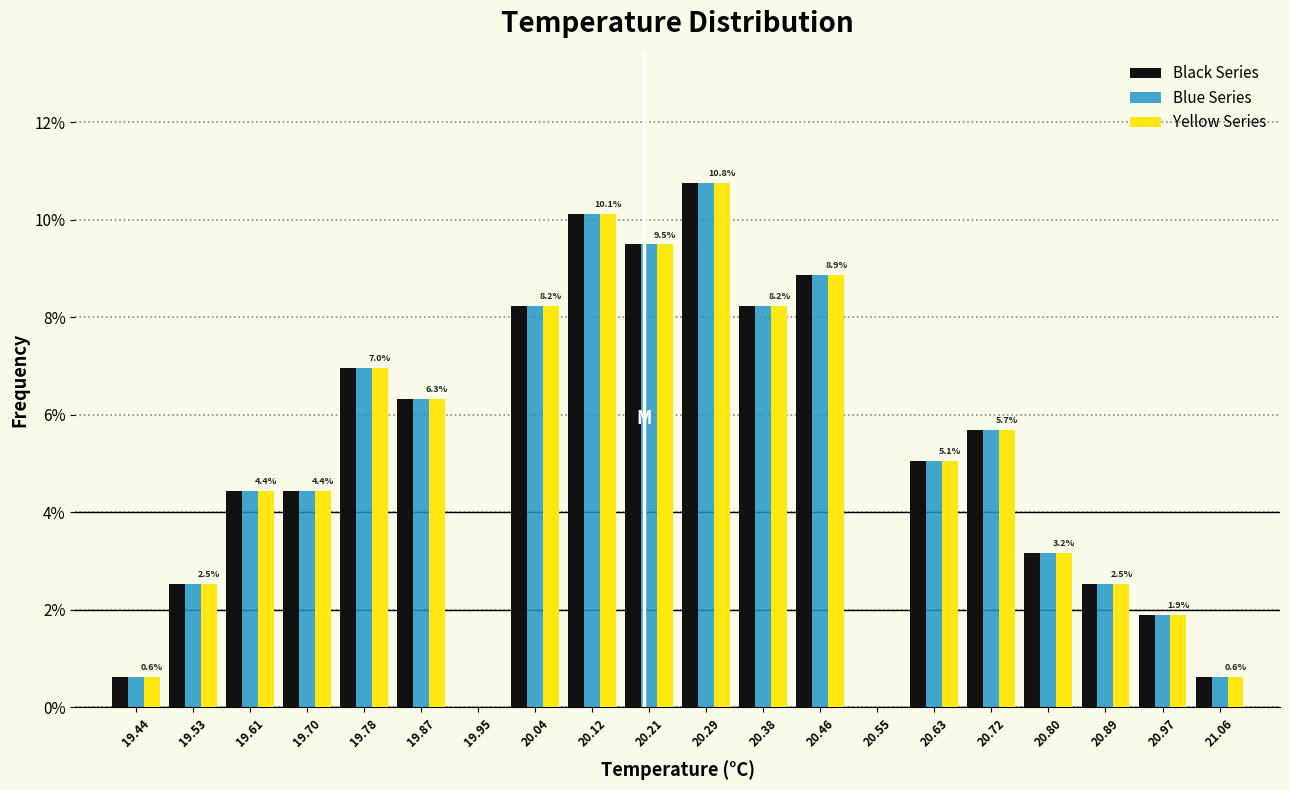

In the Black Series series, which range on the x-axis has the tallest bar?

20.250 to 20.335